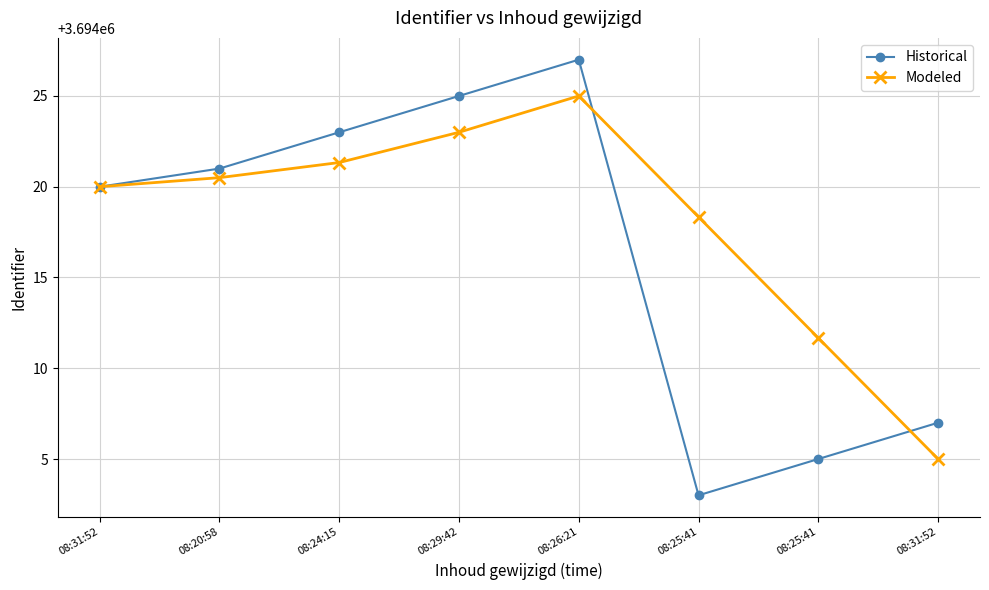

Where does the Modeled series first go above 3694020?

08:20:58